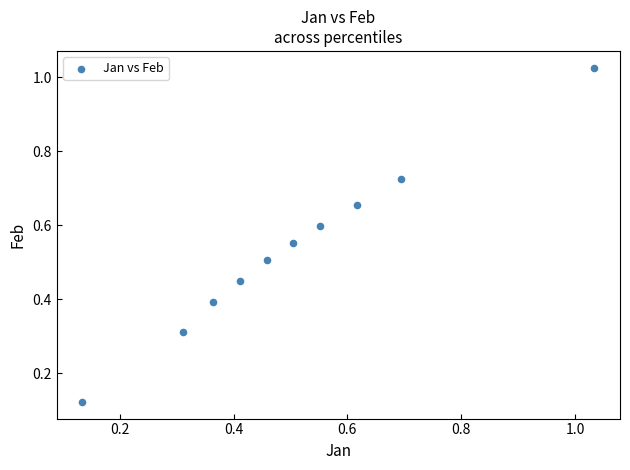

What is the range of X values (max minus min)?

0.9